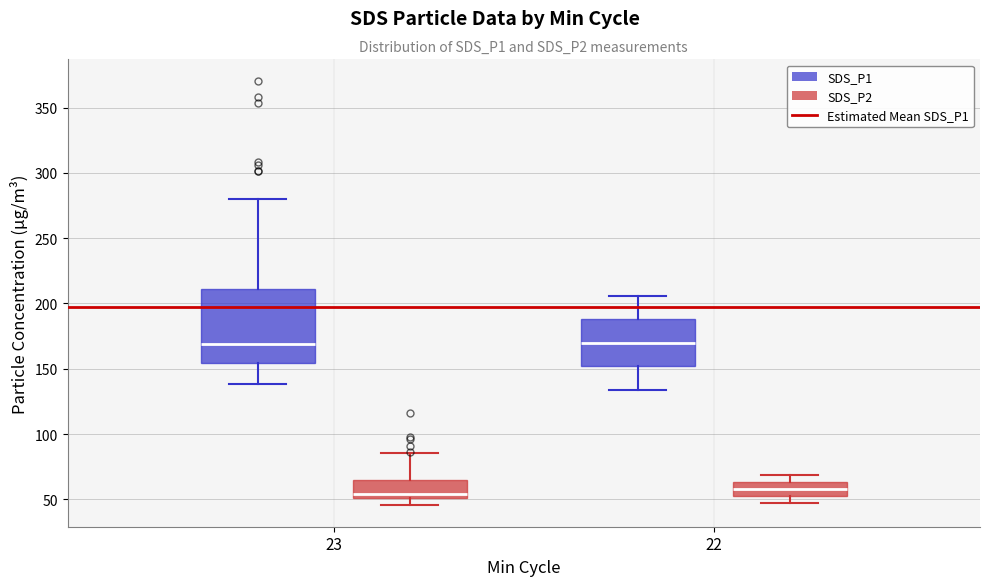

Comparing the boxes themselves (not the whiskers), which one is the tallest?

23 (SDS_P1)